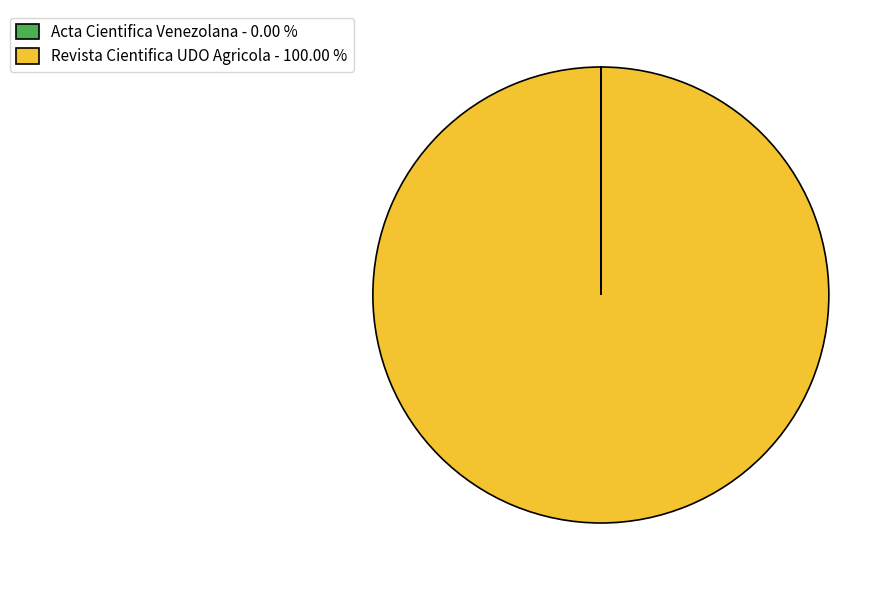

Is there any slice that represents more than half of the pie?

Yes